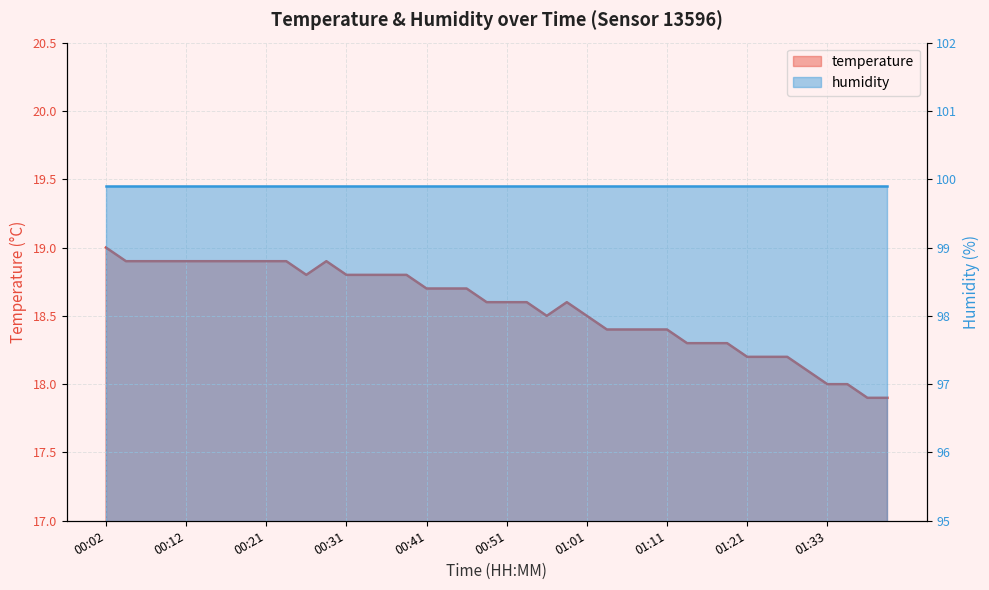

Approximately how many times larger is the value at 00:14 compared to 01:01?

1.0